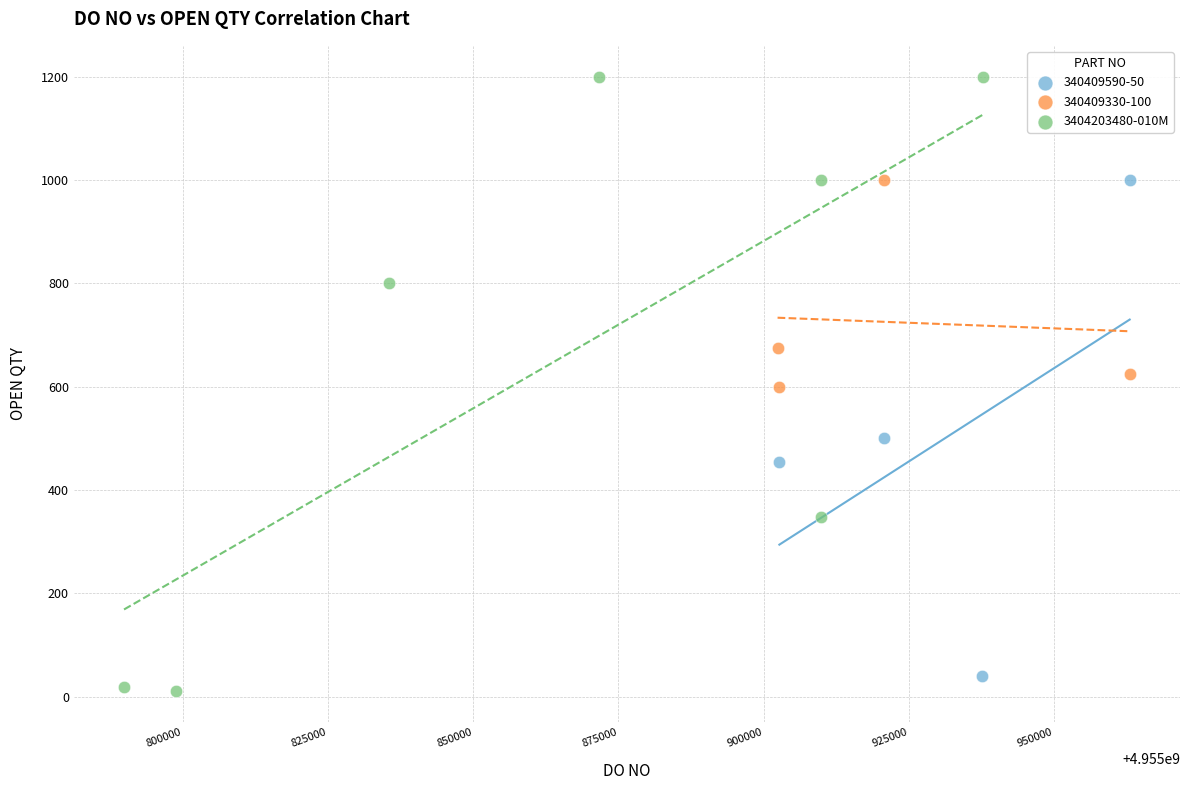

Which series reaches the maximum Y coordinate?

3404203480-010M